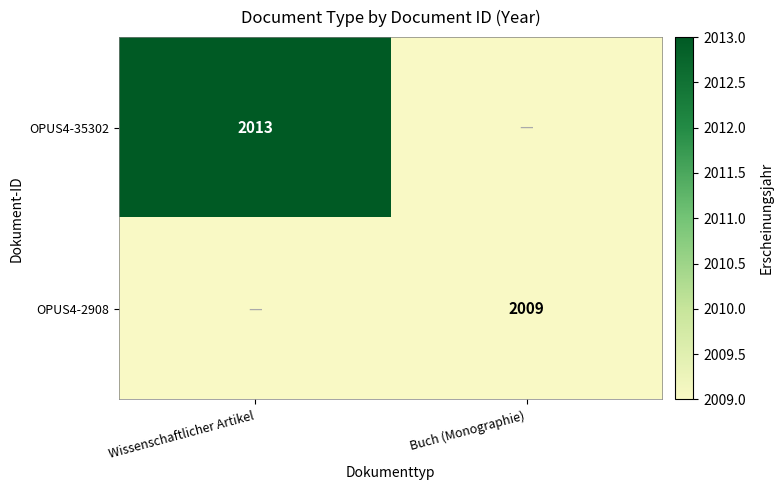

How many distinct data groups are displayed?

2